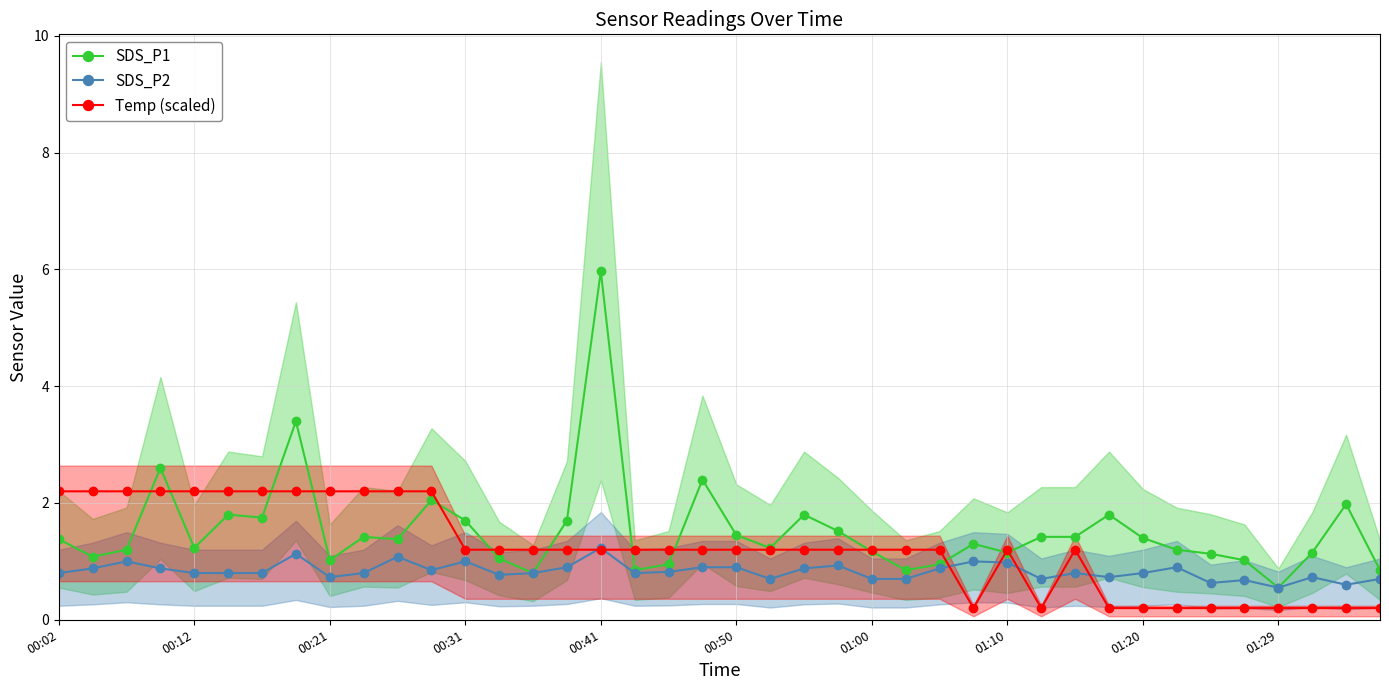

Is it true that SDS_P2 equals 0.7 at 25?

True